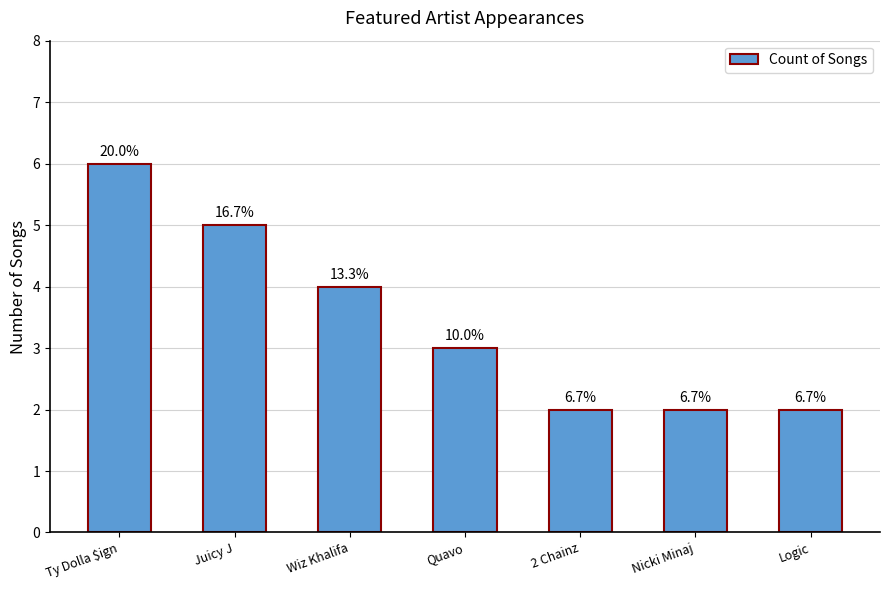

Which has a higher value, Logic or Wiz Khalifa?

Wiz Khalifa